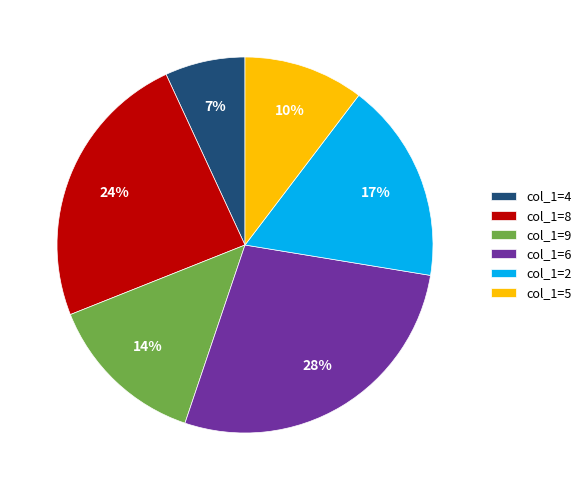

Do col_1=8 and col_1=4 together represent more than half of the pie?

No